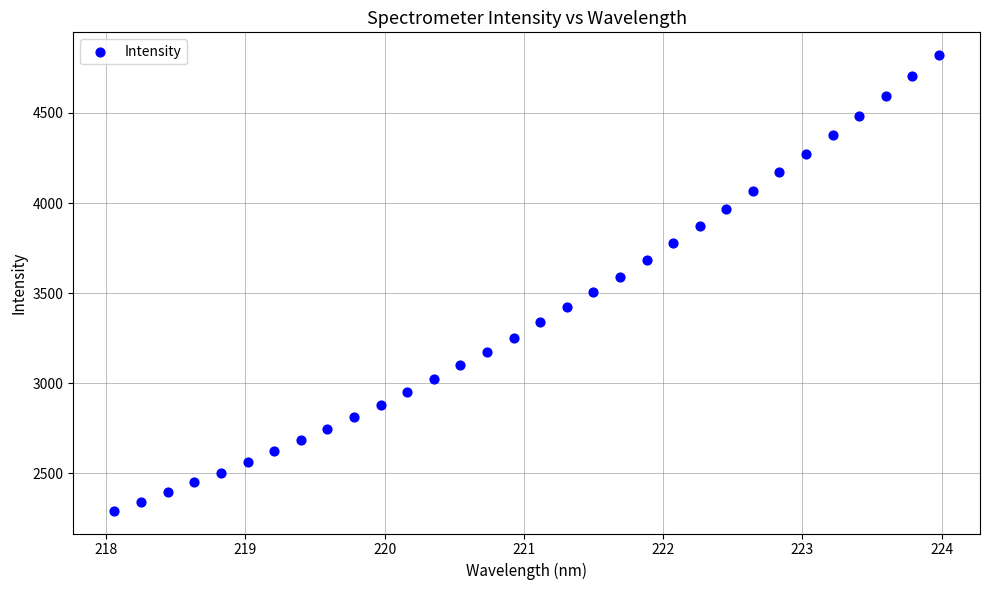

What is the range of Y values (max minus min)?

2528.0